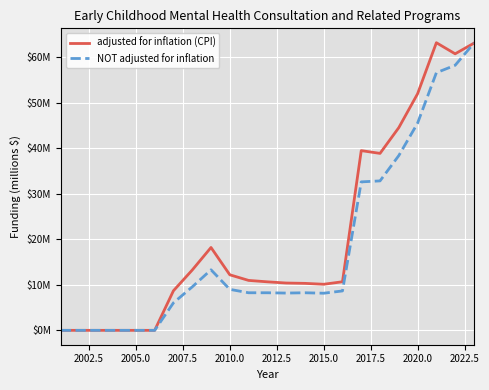

Does the chart have visible grid lines?

Yes